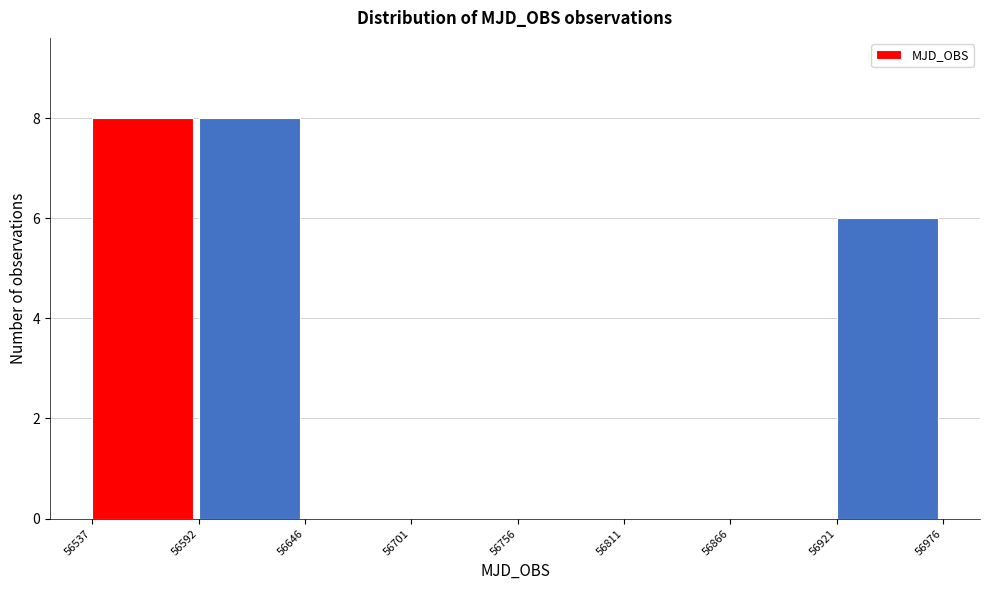

How tall is the bar that spans 56537 to 56592 on the x-axis? The values are not printed on the chart, so give them approximately, as read against the axis.

8